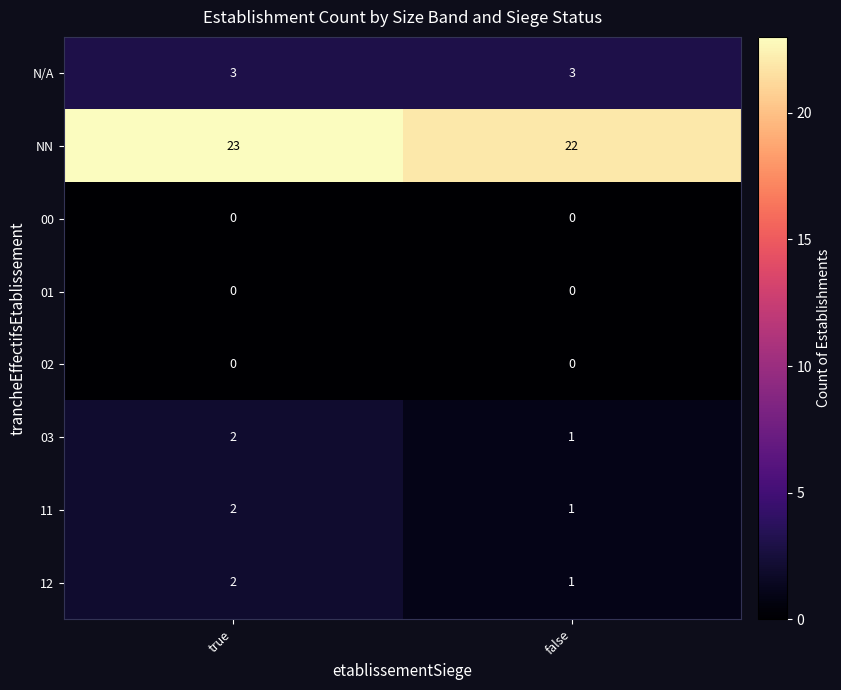

Is it true that N/A equals 3 at false?

True